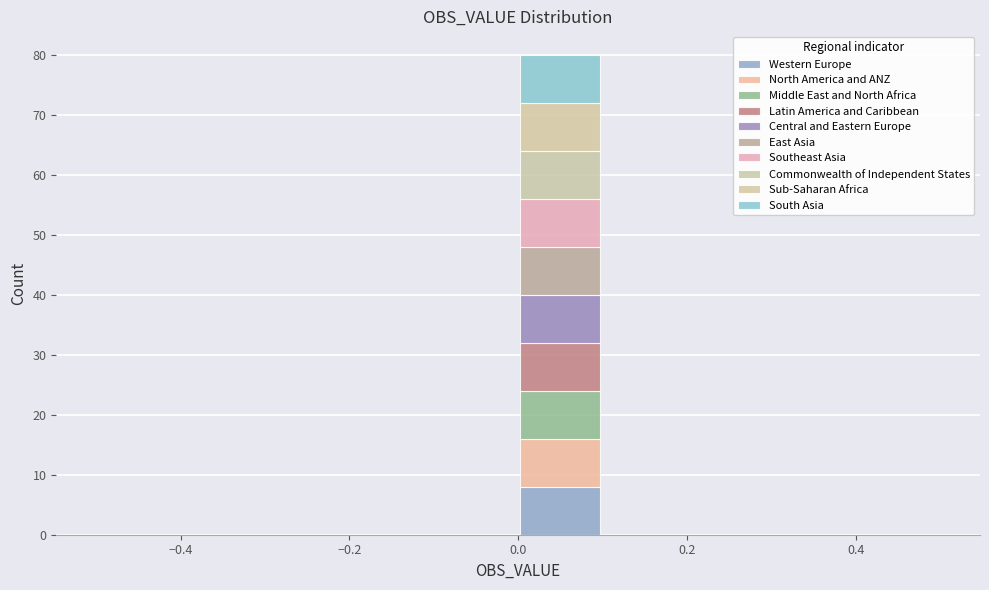

Which range on the x-axis has the tallest stacked bar (by total height)?

0.0 to 0.1